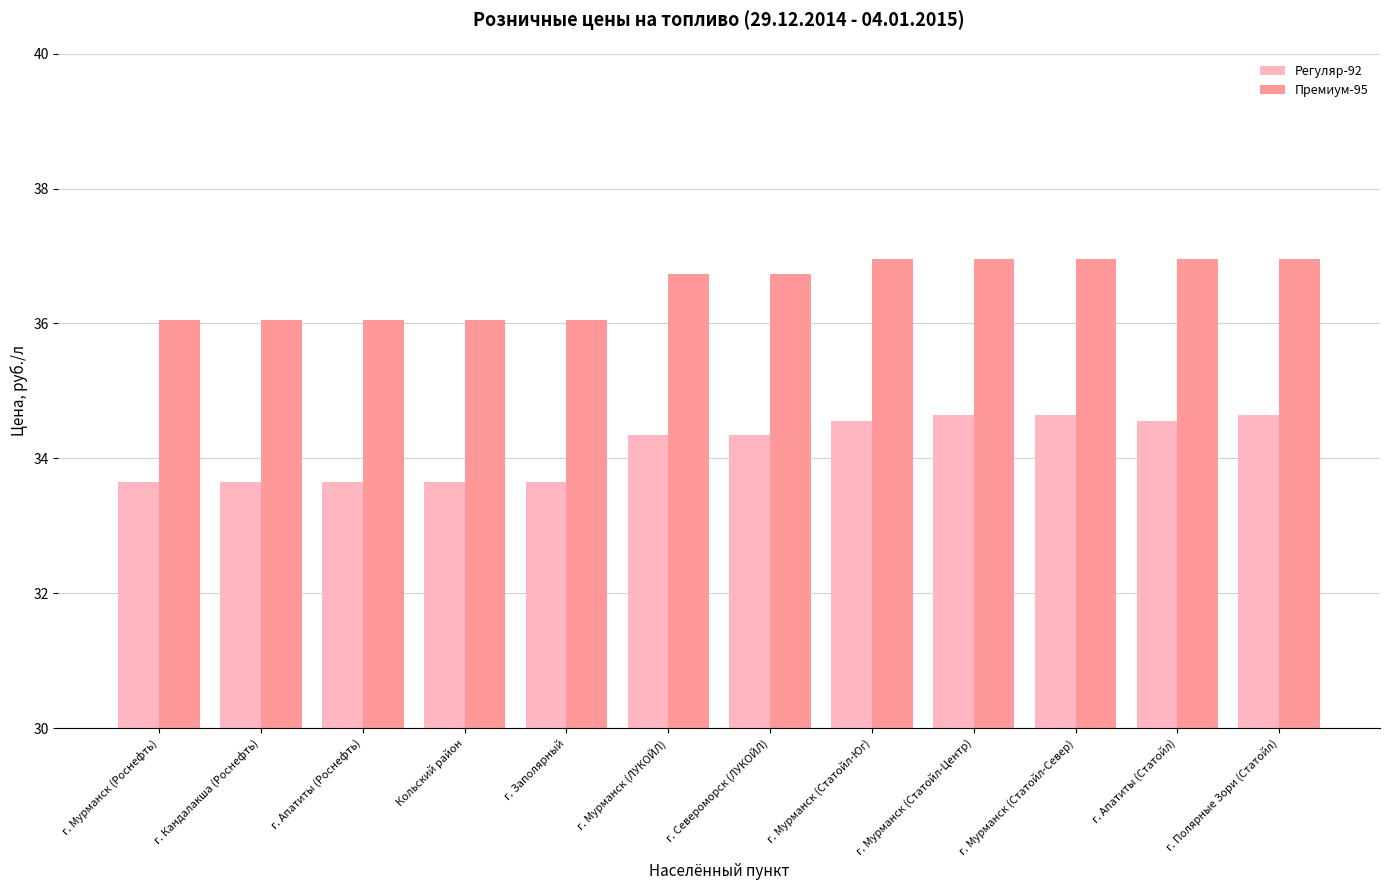

Are the bars grouped side by side (vs. stacked)?

Yes